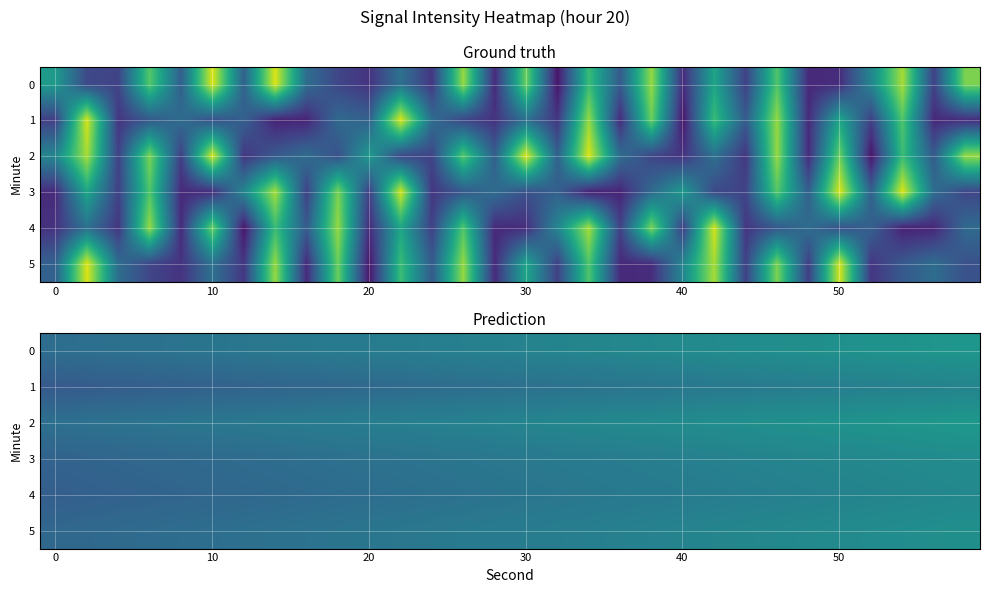

What is the maximum value for 1?

-124.6